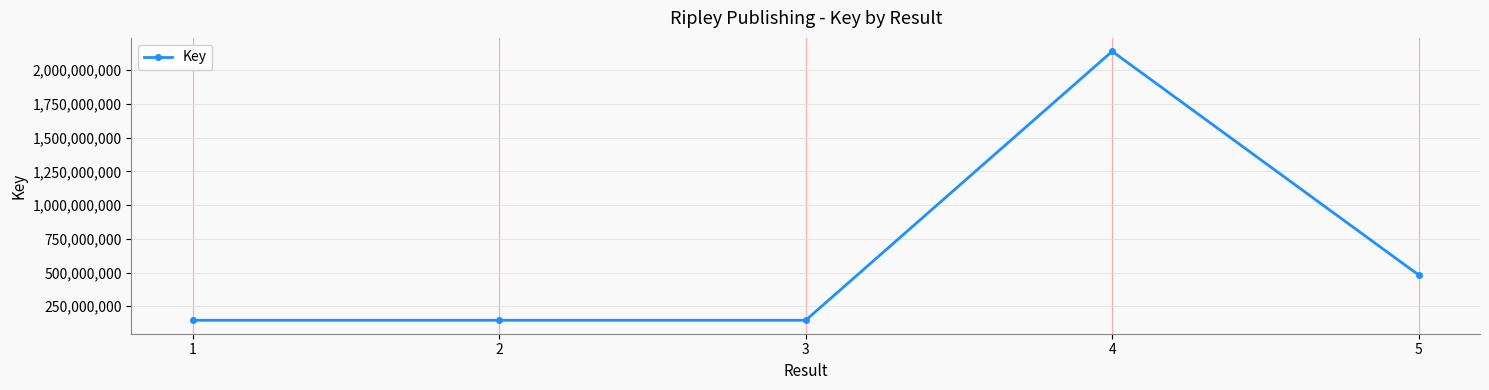

What is the minimum value shown in the chart?

146293105